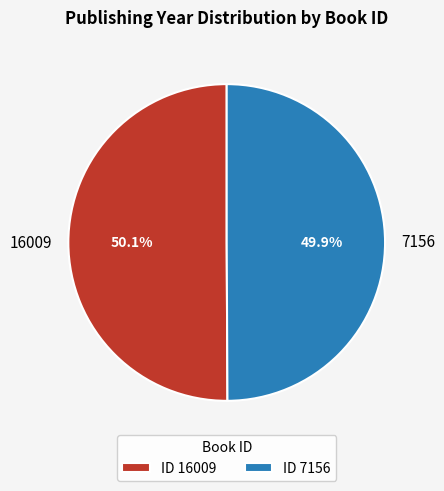

Do 7156 and 16009 together represent more than half of the pie?

Yes